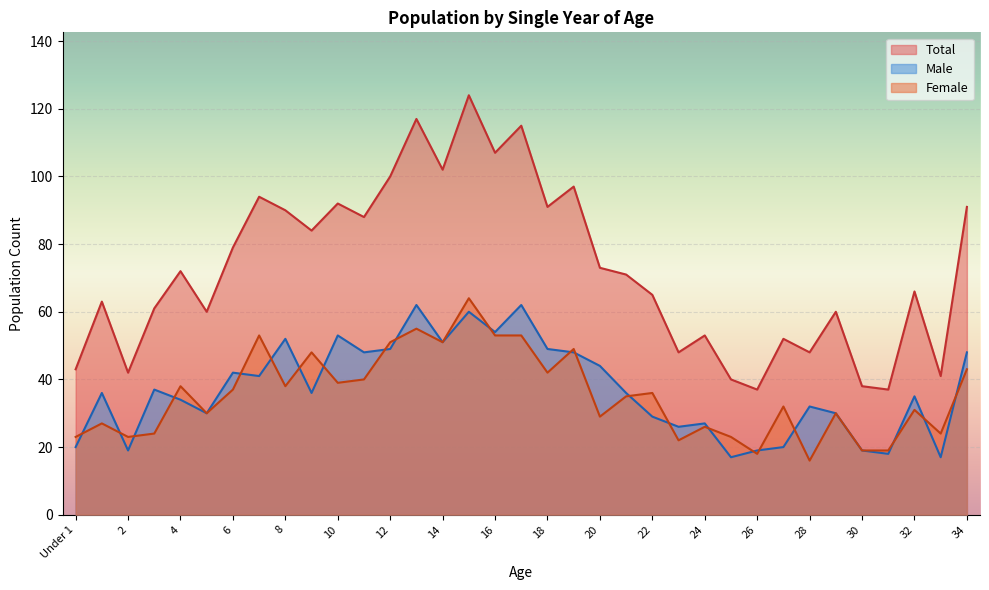

What is the difference between the Total values at 10 and 6?

13